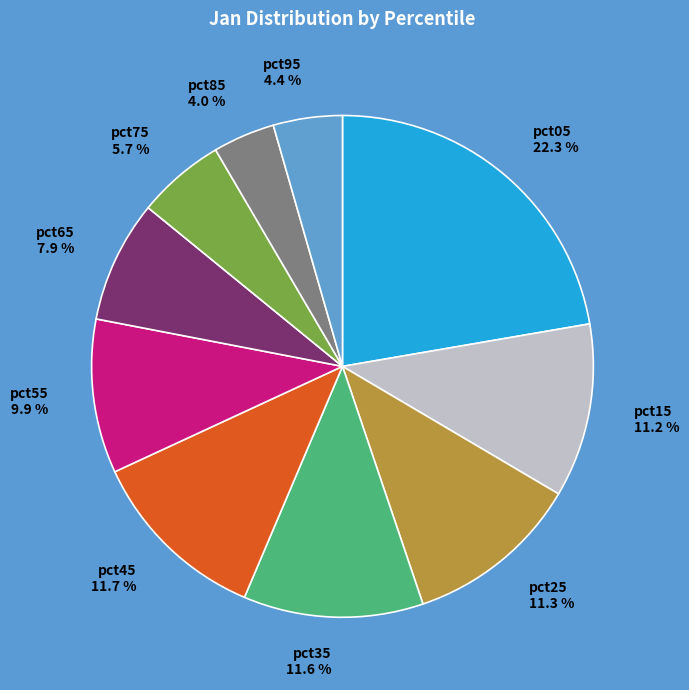

Is there any slice that represents more than half of the pie?

No